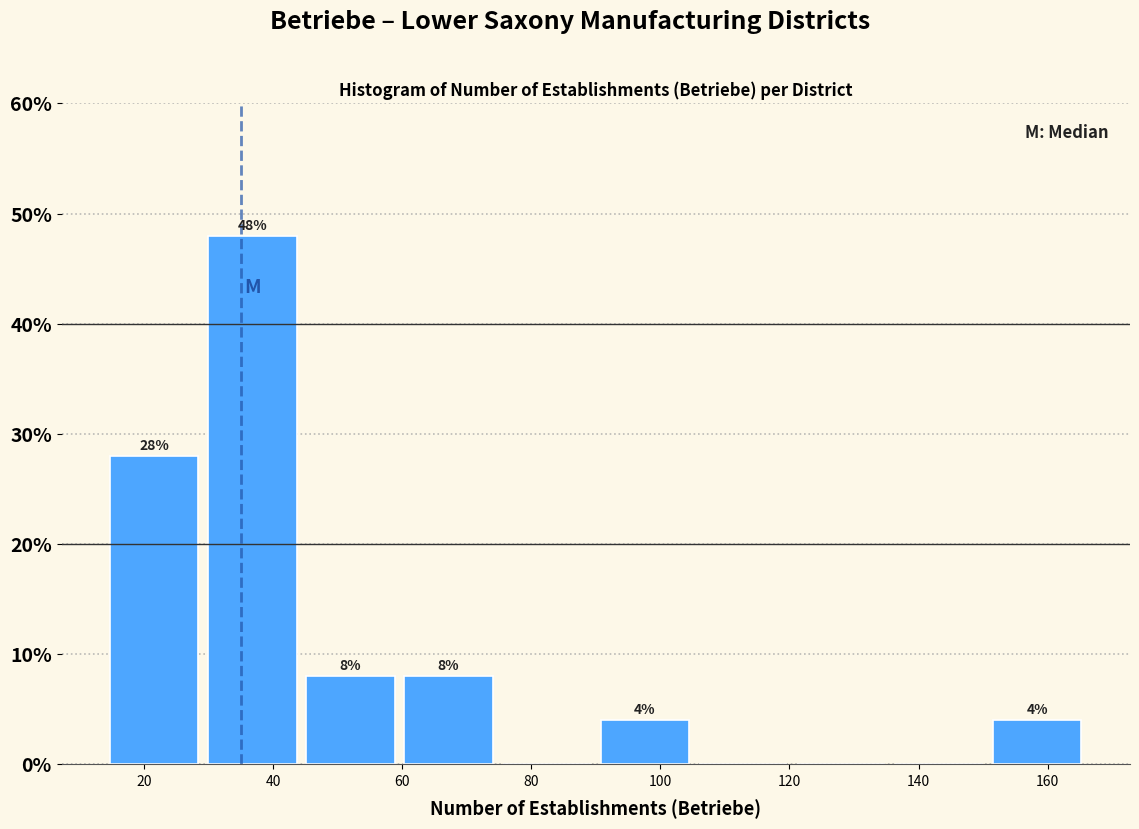

Over which range of the x-axis is the bar tallest?

29.2 to 44.4